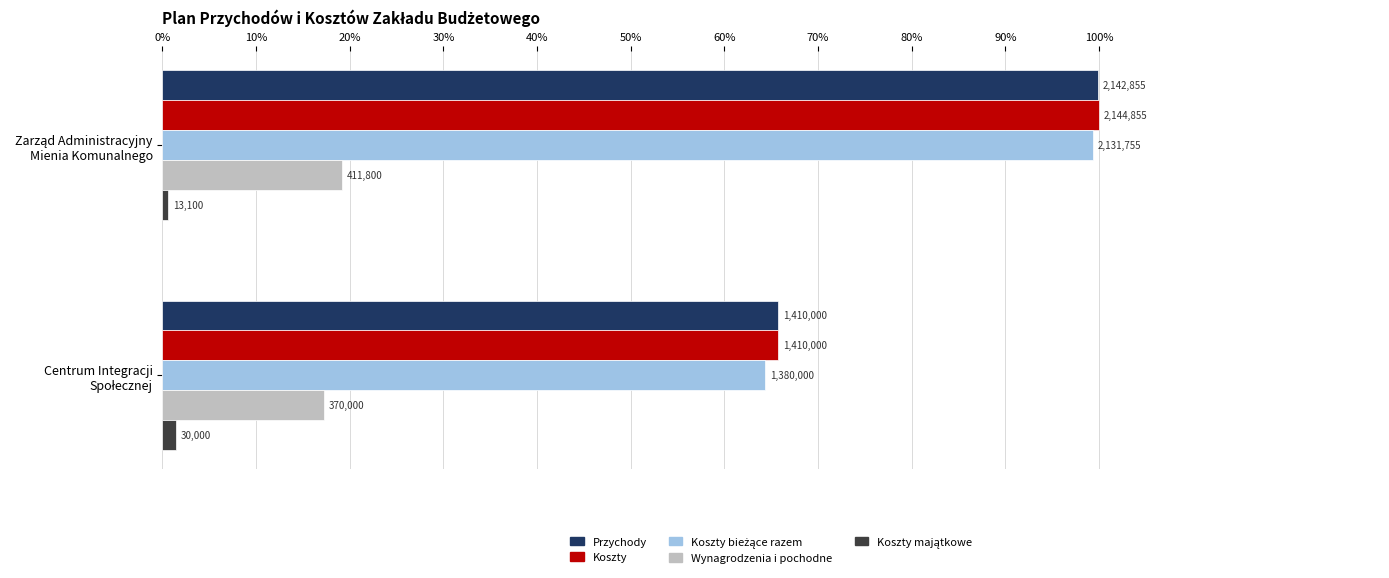

Reading right to left, extract all data points from this chart.

Przychody: 65.7	99.9
Koszty: 65.7	100.0
Koszty bieżące razem: 64.3	99.4
Wynagrodzenia i pochodne: 17.3	19.2
Koszty majątkowe: 1.4	0.6